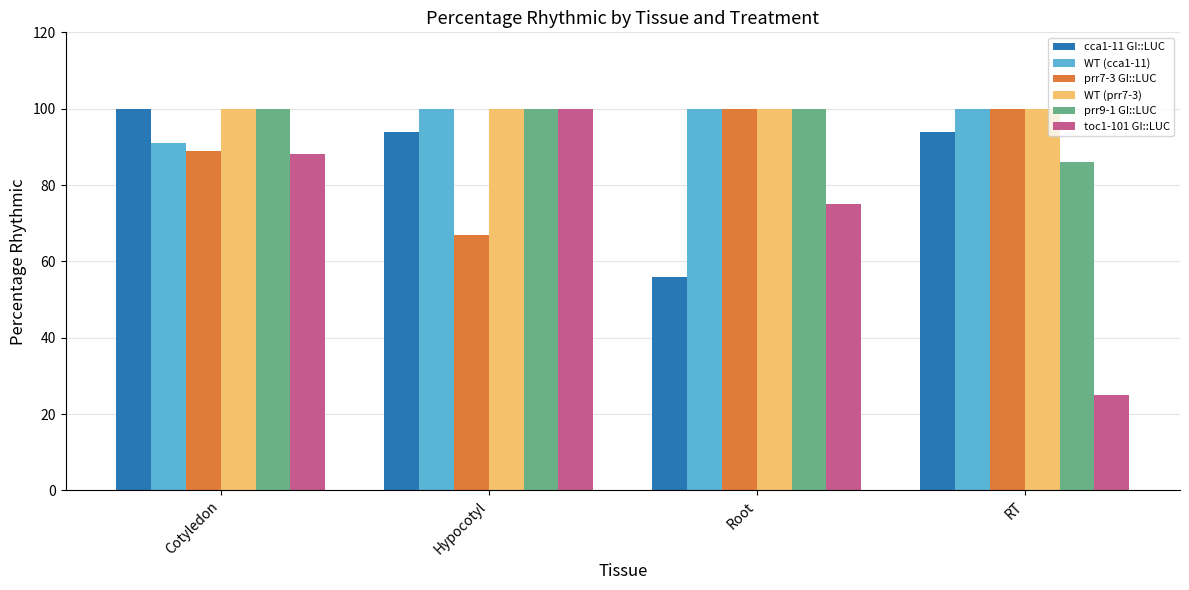

The prr9-1 GI::LUC series shows 86 at RT. True or false?

True